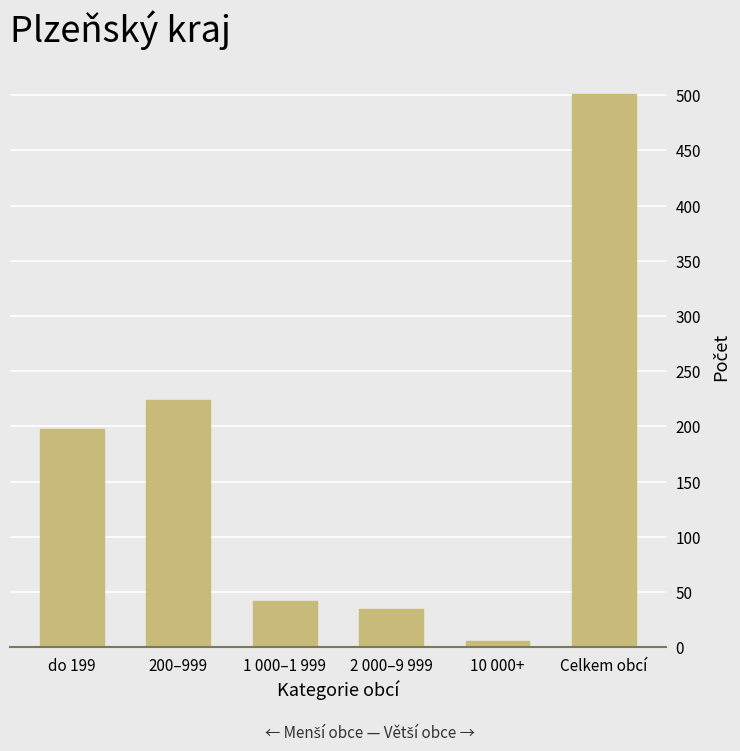

Approximately how many times larger is the value at 2 000–9 999 compared to do 199?

0.2